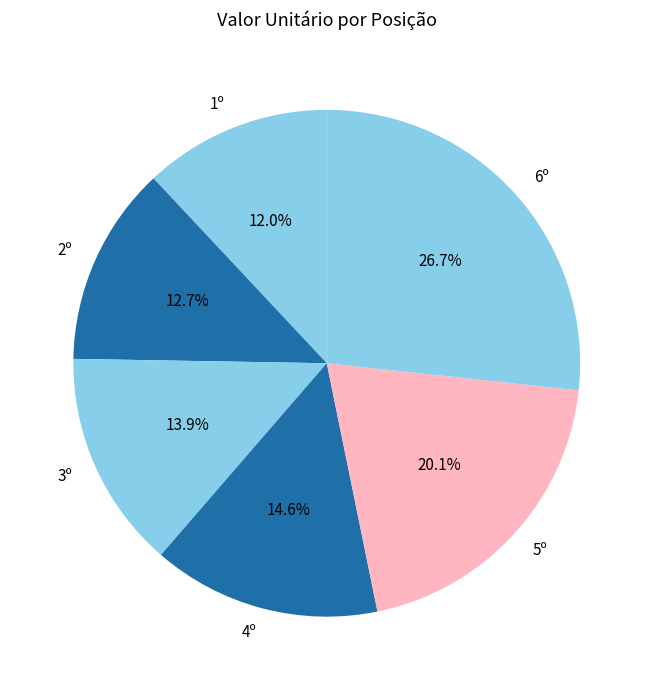

What percentage is the 5º slice, to the nearest percent?

20%